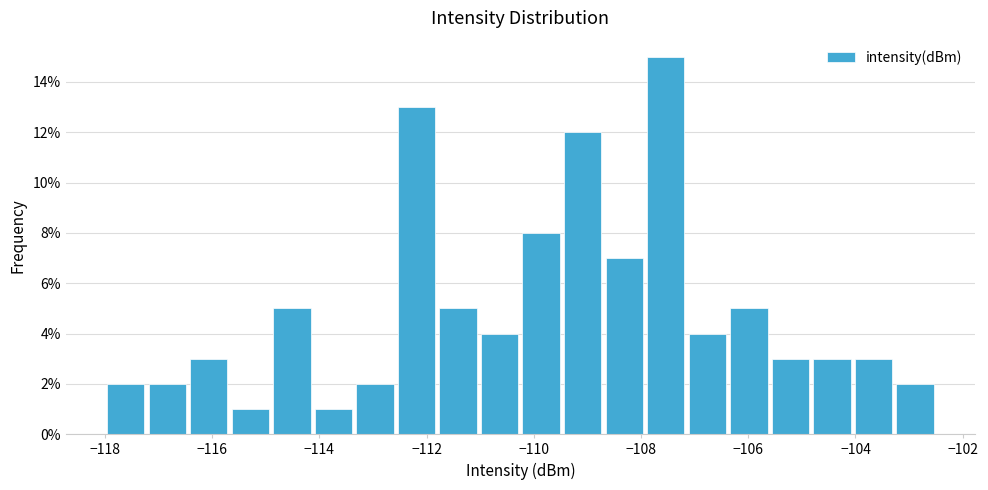

Around what value on the x-axis is the tallest bar? Give the approximate position of its centre, as read against the axis.

-107.6